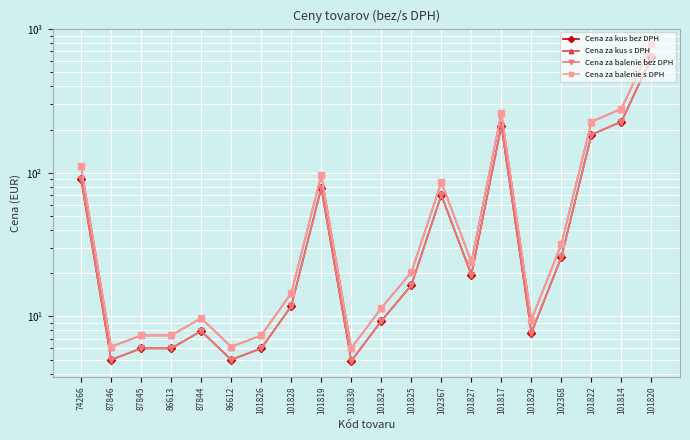

Which series has the widest spread of values?

Cena za kus s DPH